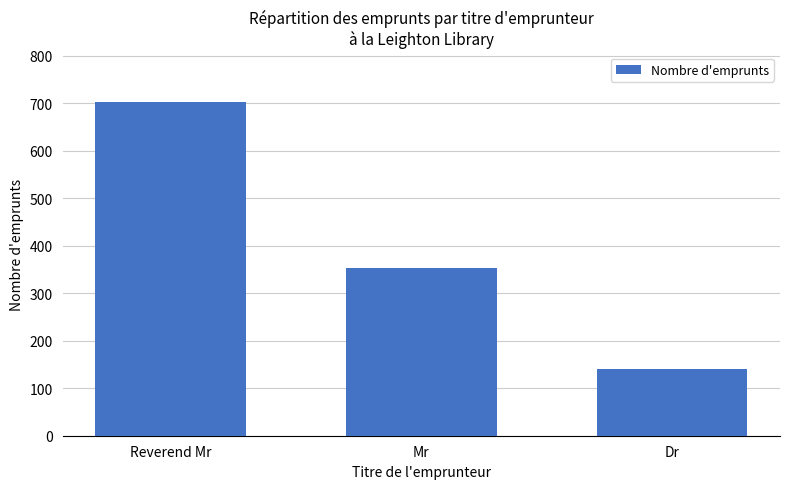

Does the chart contain any negative values?

No